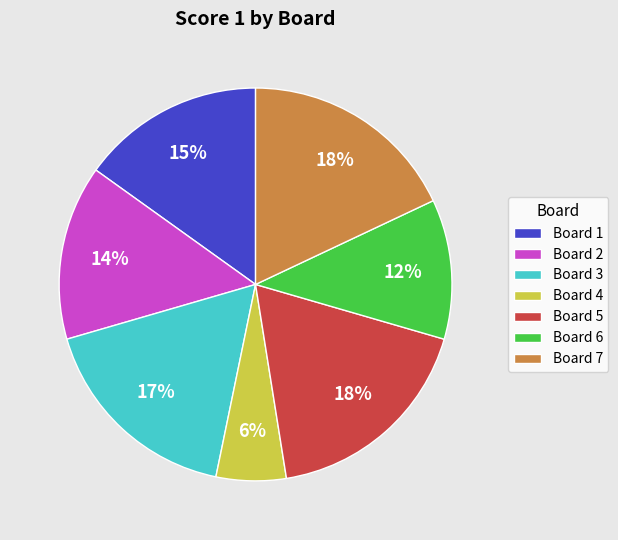

Count the number of slices in the pie.

7